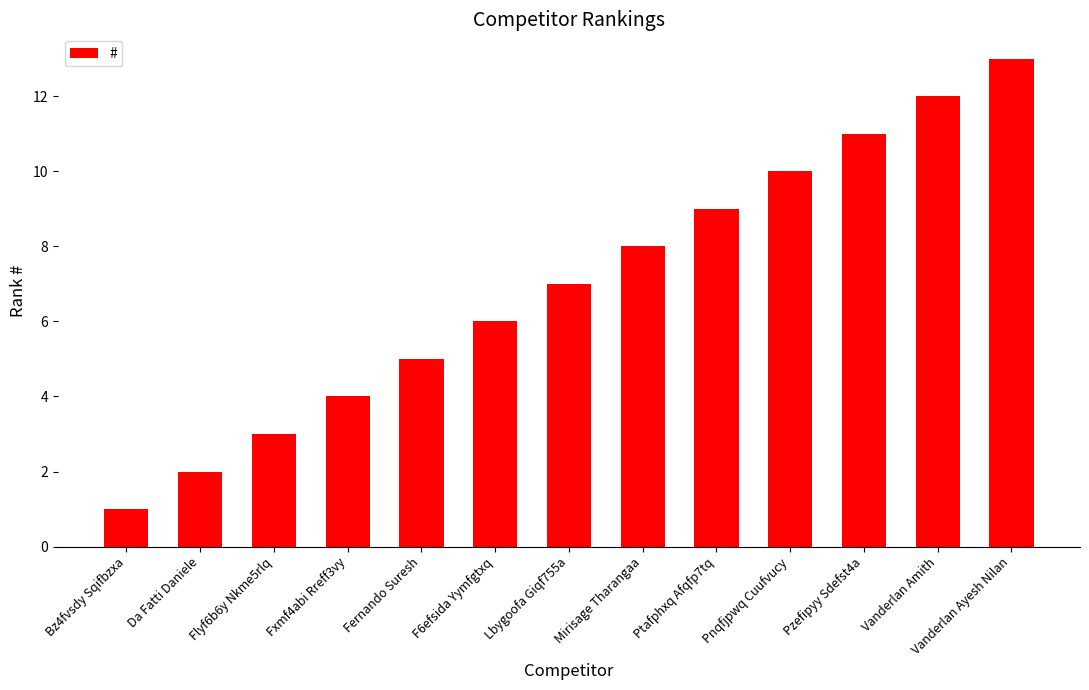

Reading left to right, what are all the values shown in this chart?

1	2	3	4	5	6	7	8	9	10	11	12	13